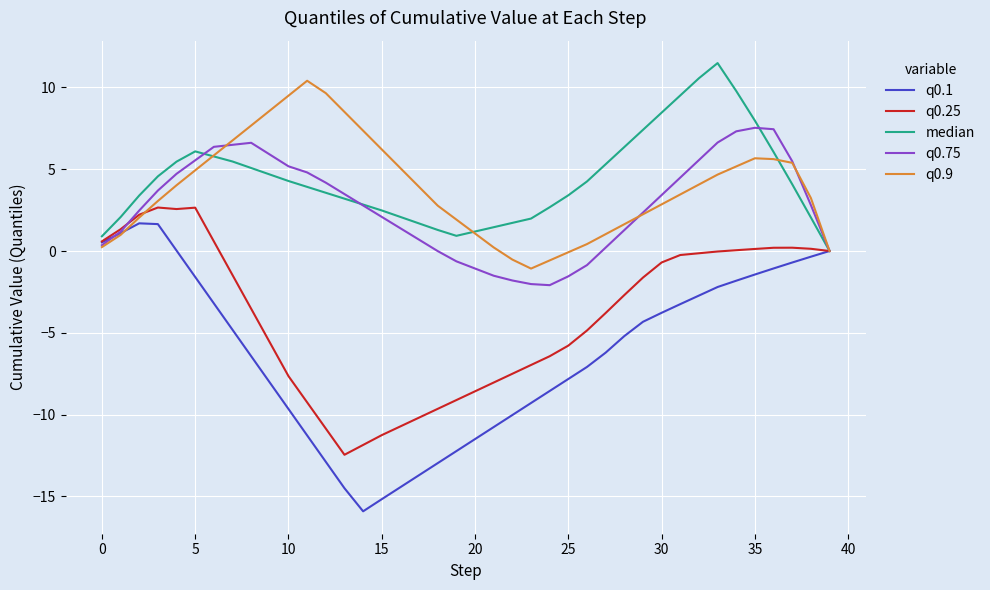

How many lines are shown in the chart?

5